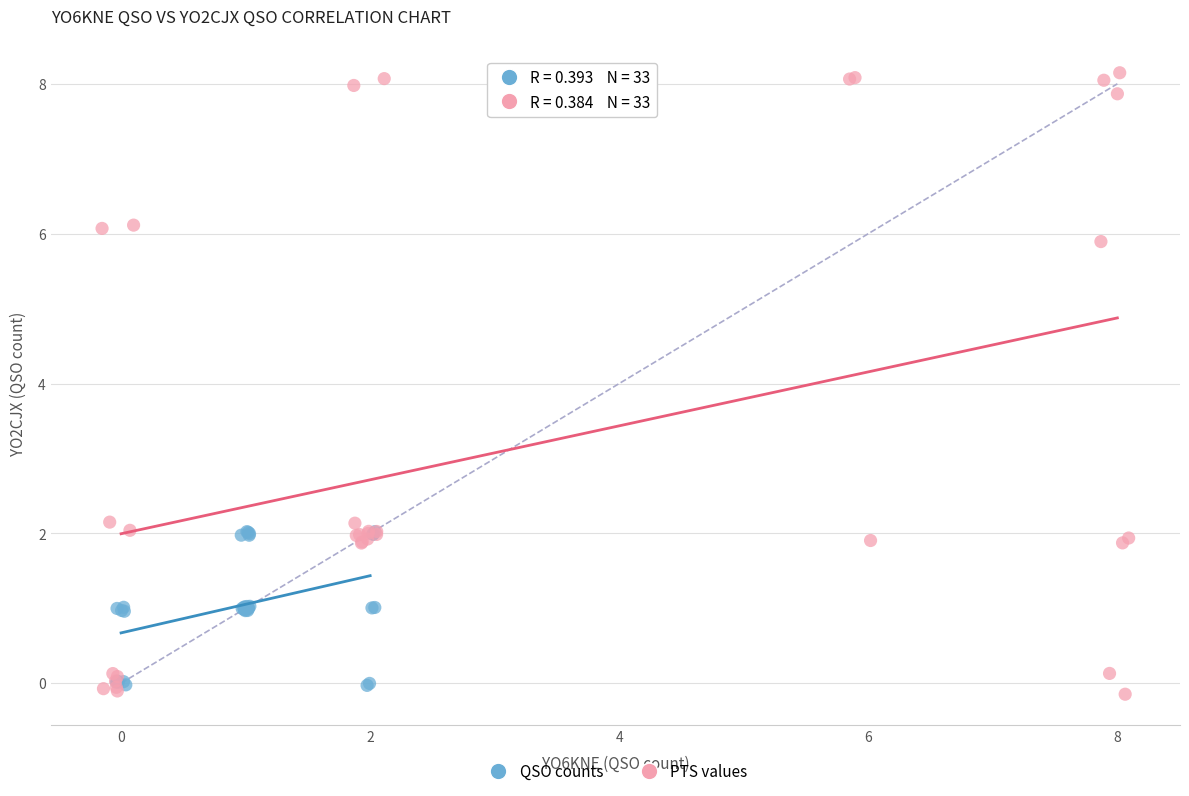

Which series reaches the minimum Y coordinate?

PTS values